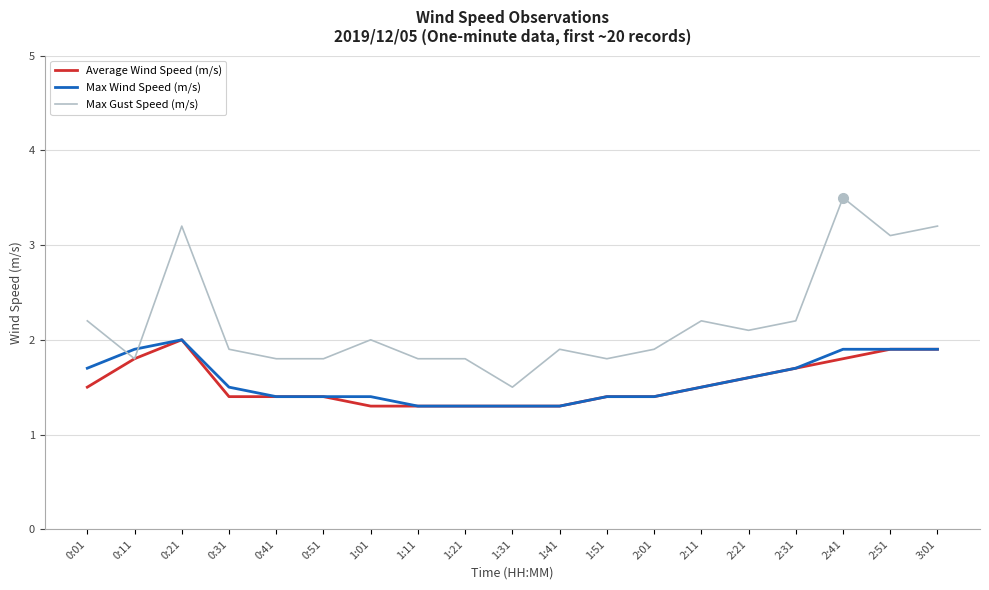

What is the smallest value displayed?

1.3